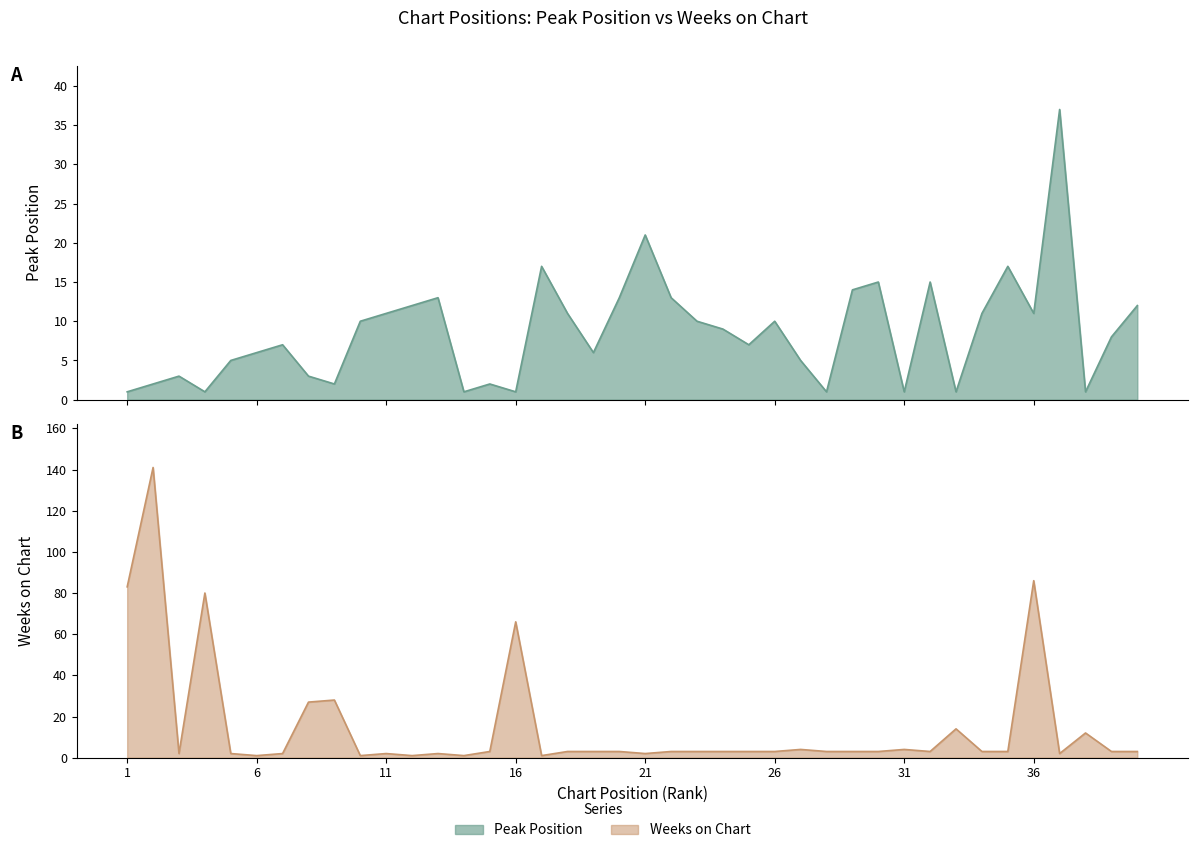

After their last crossing, which series has the higher values: Peak Position or Weeks on Chart?

Peak Position